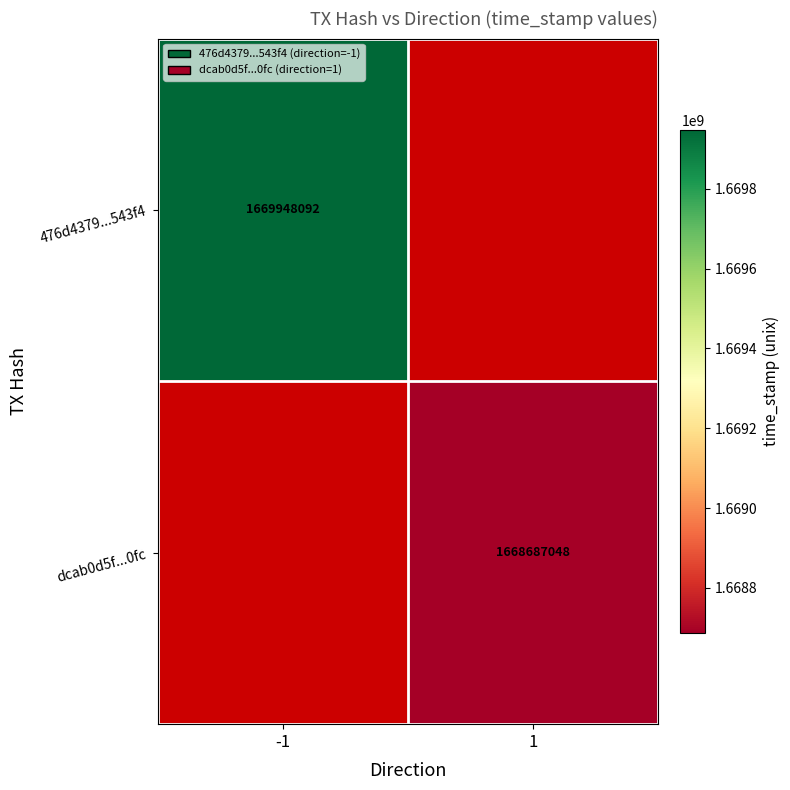

True or false: dcab0d5f...0fc has a value of 1000213086 at 1.

False